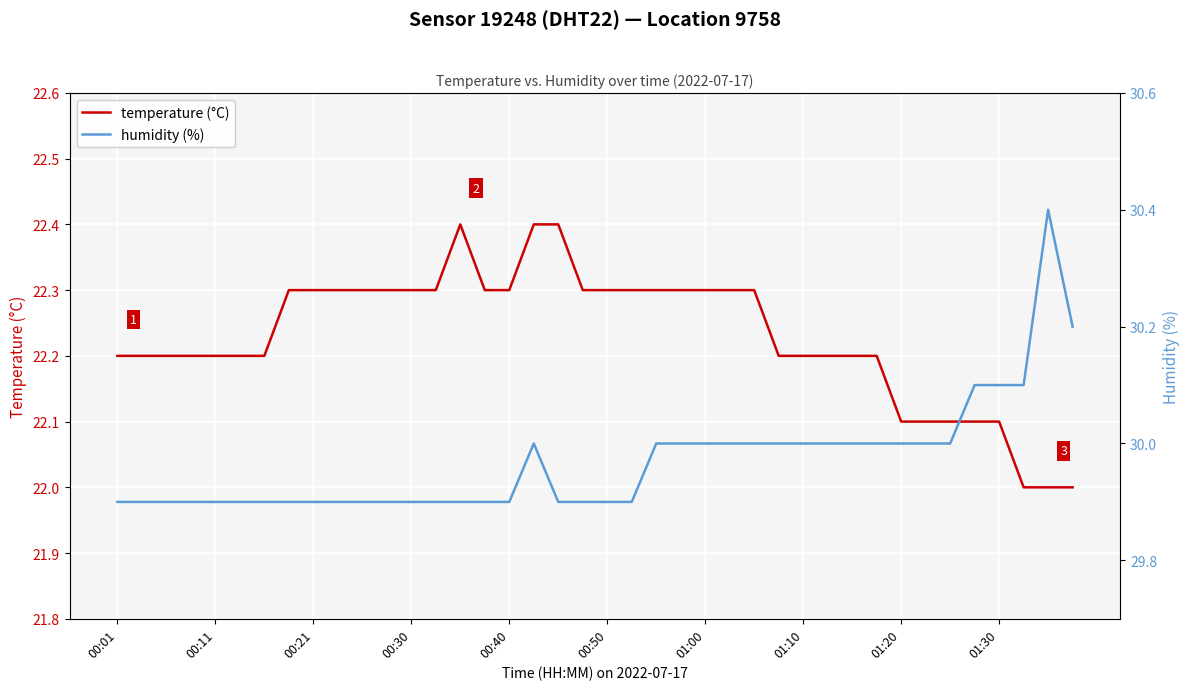

How many lines are shown in the chart?

2